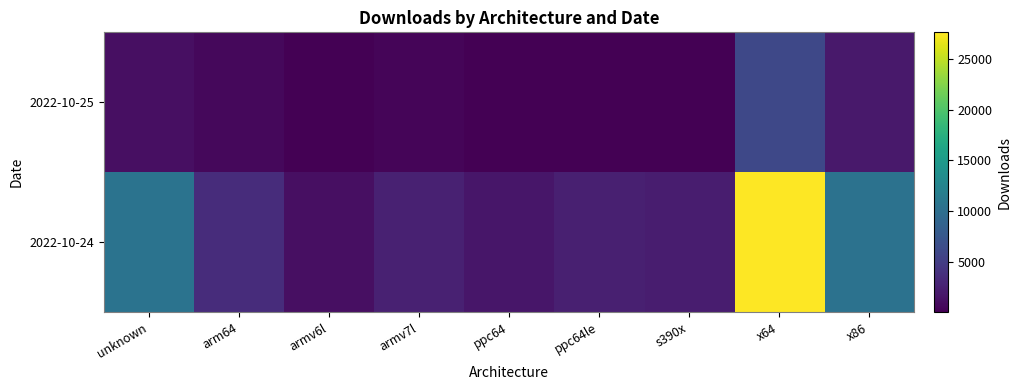

Count the number of data series in this chart.

2